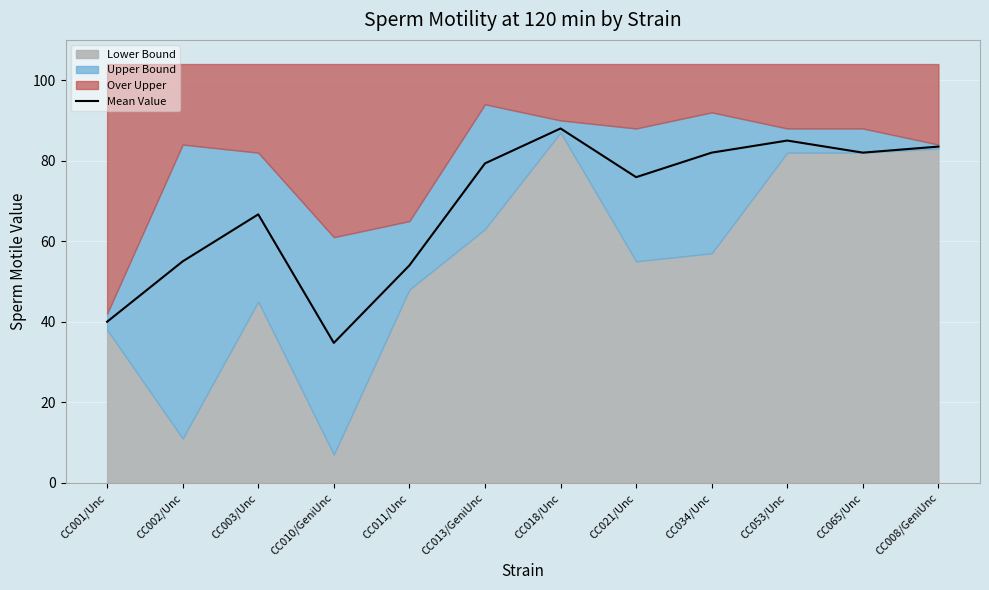

At which category does the data reach its first local peak?

CC003/Unc